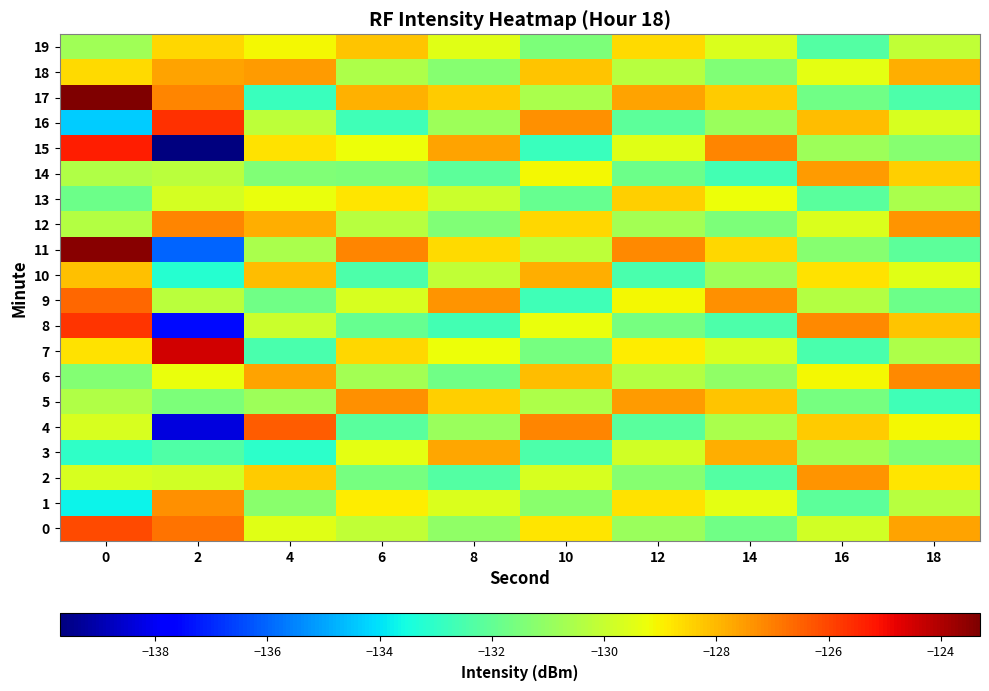

Which category has the lowest value across all series?

2